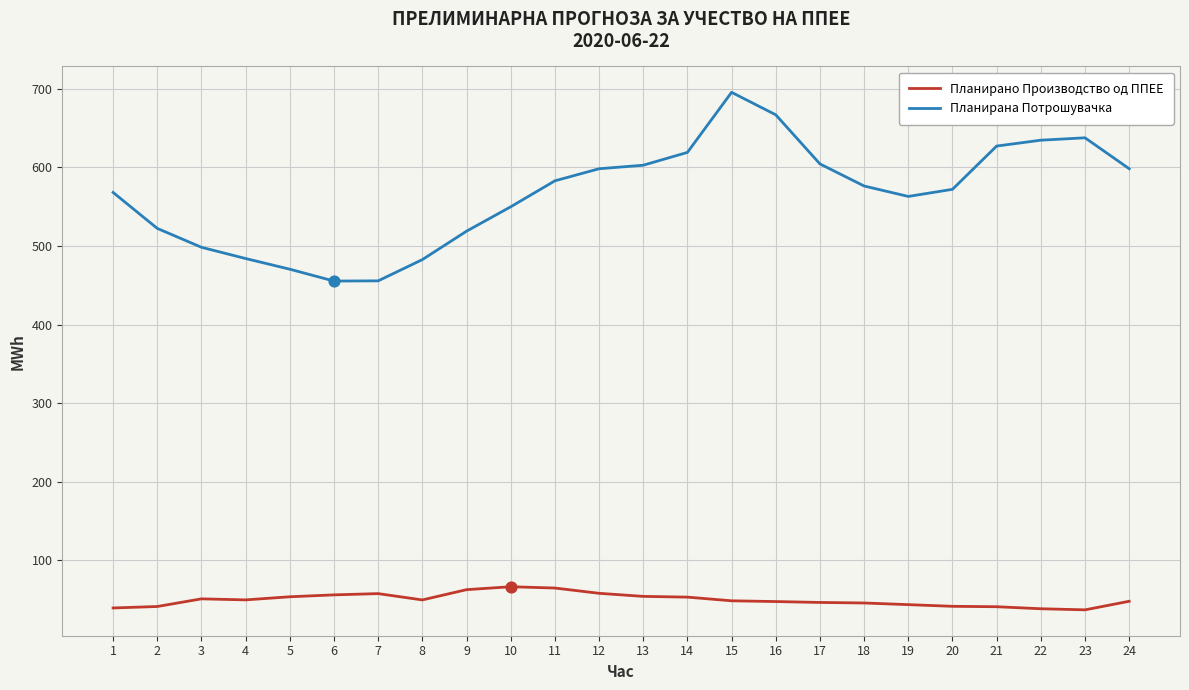

Which series has the largest total across all categories?

Планирана Потрошувачка